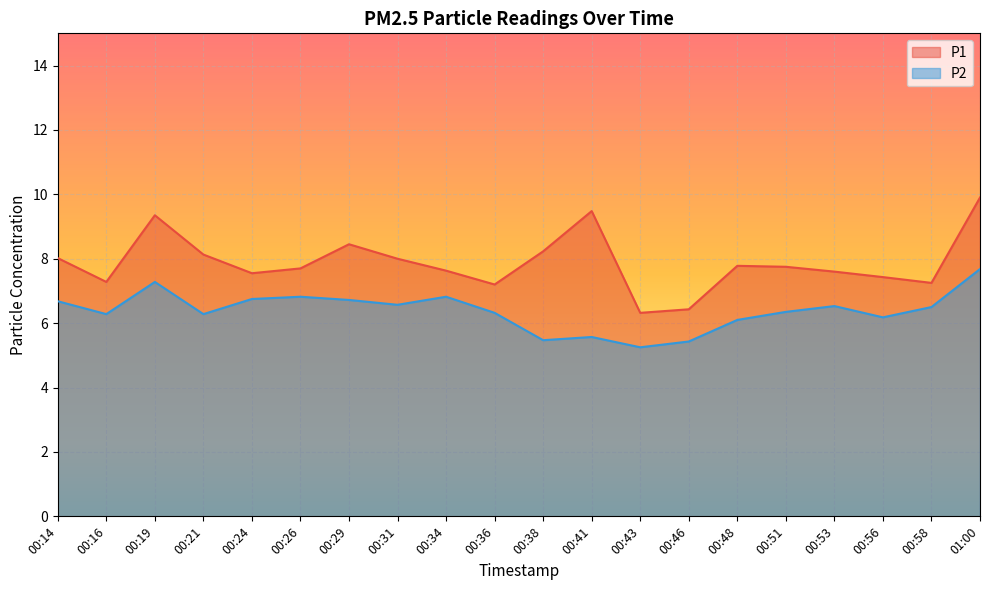

Which category has the highest value in the P1 series?

01:00